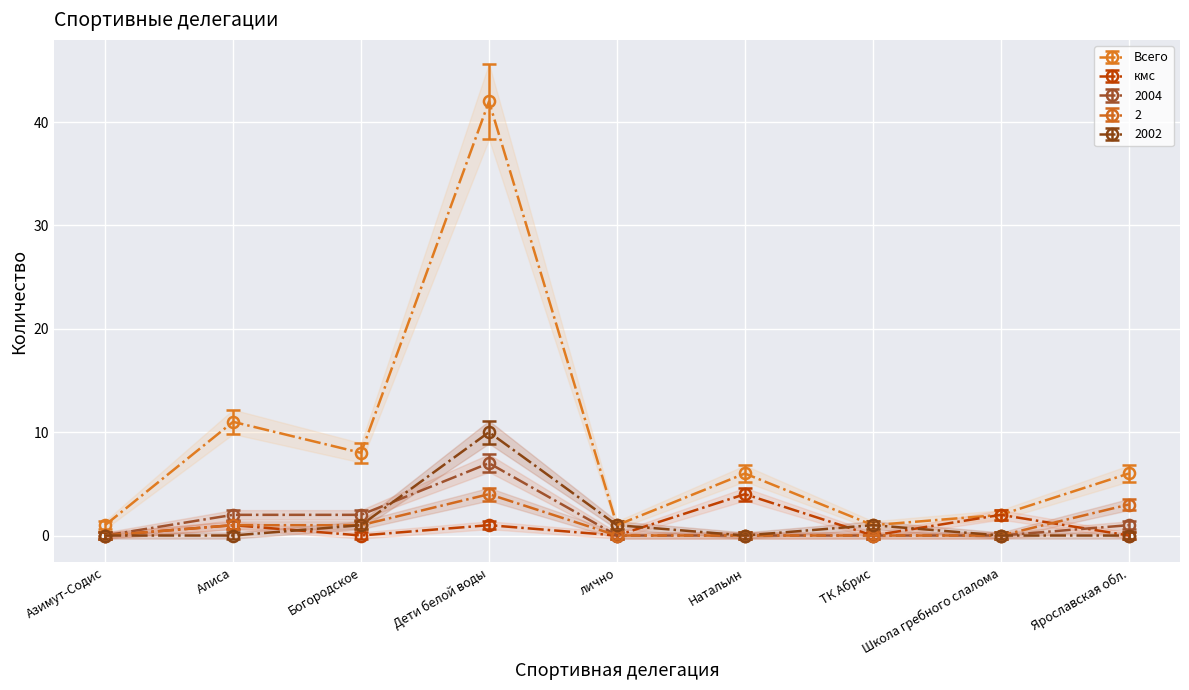

What is the label of the 2nd point from the right?

Школа гребного слалома